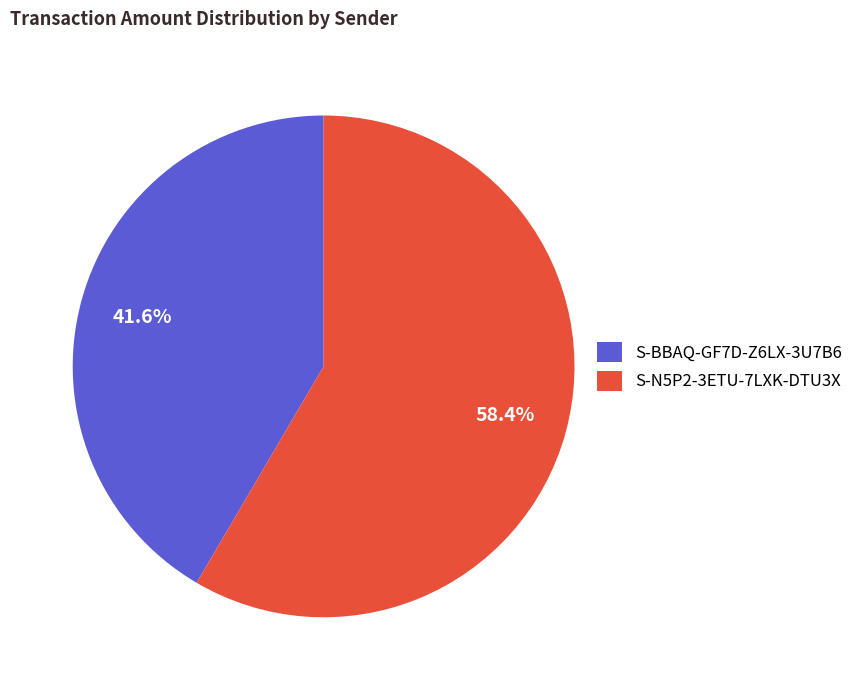

Approximately how many times larger is the value at S-N5P2-3ETU-7LXK-DTU3X compared to S-BBAQ-GF7D-Z6LX-3U7B6?

1.4